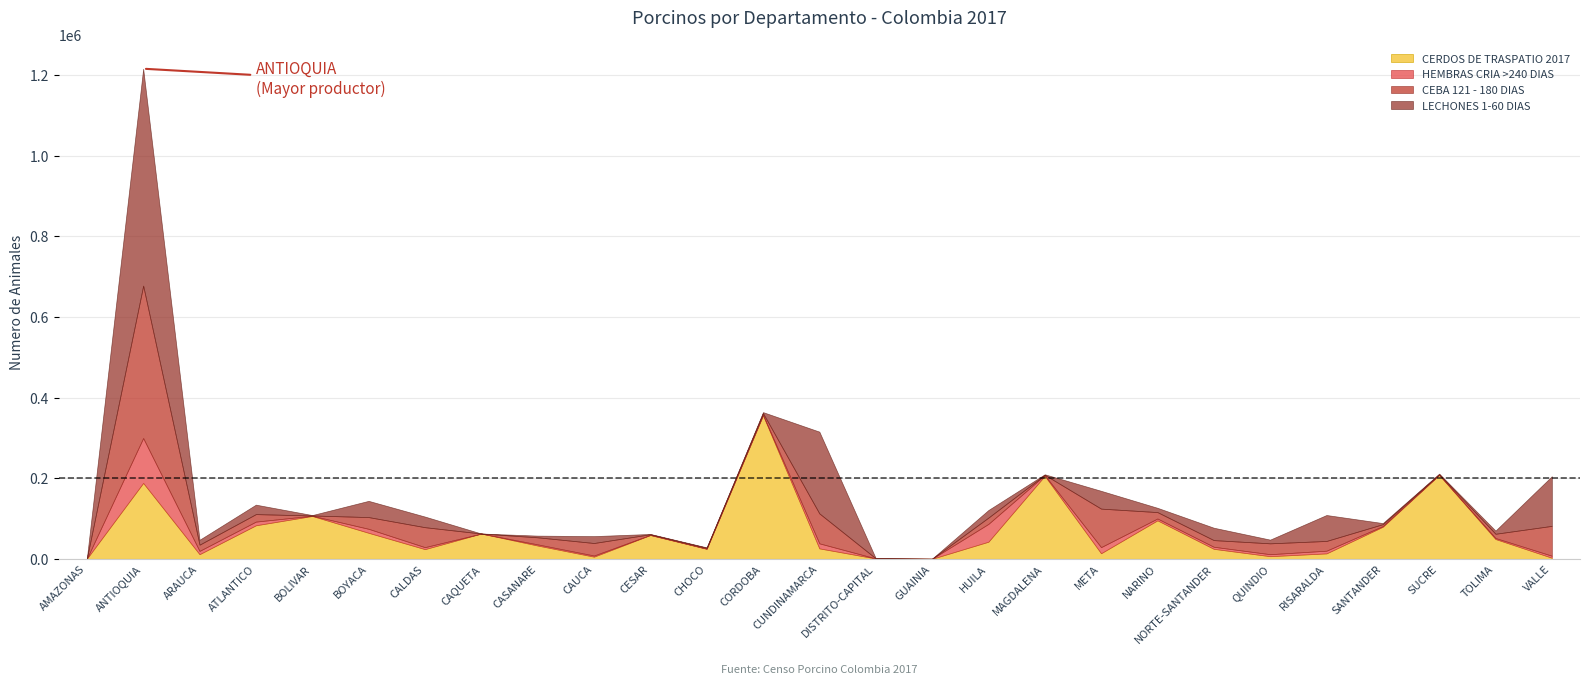

Rank the categories by LECHONES 1-60 DIAS value from lowest to highest.

CAQUETA, GUAINIA, AMAZONAS, DISTRITO-CAPITAL, CESAR, BOLIVAR, CHOCO, SUCRE, MAGDALENA, CORDOBA, SANTANDER, CASANARE, TOLIMA, QUINDIO, NARINO, ARAUCA, CAUCA, HUILA, ATLANTICO, CALDAS, NORTE-SANTANDER, BOYACA, META, RISARALDA, VALLE, CUNDINAMARCA, ANTIOQUIA